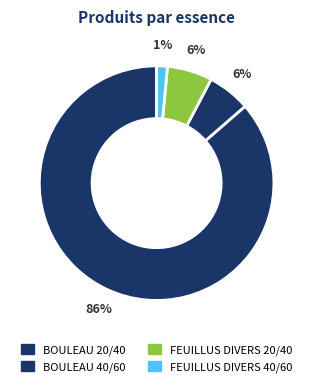

To the nearest percent, what is the average slice percentage?

25%